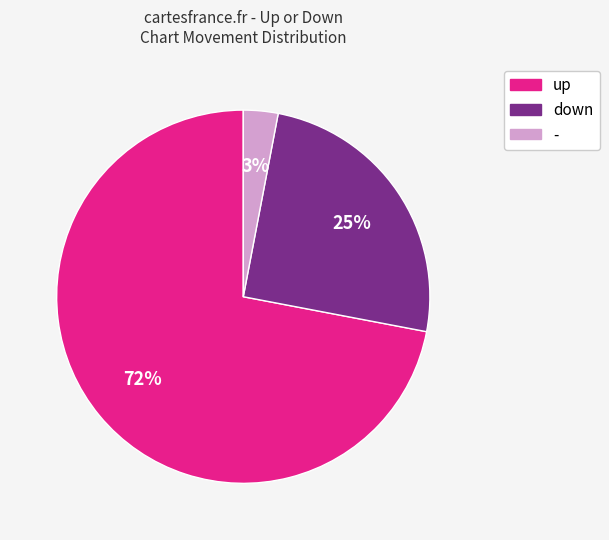

To the nearest percent, what percentage of the pie is -?

3%